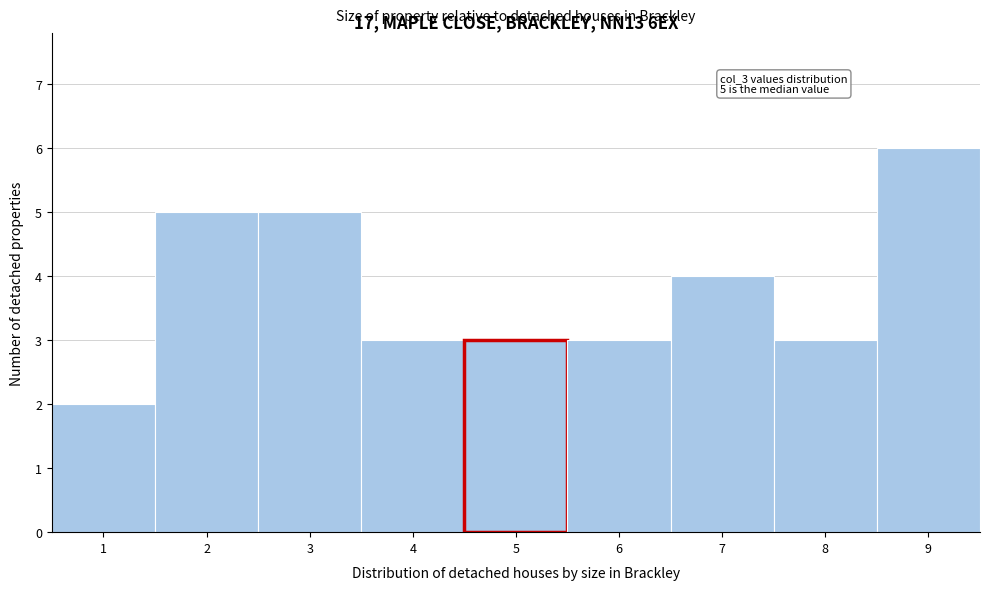

Which range on the x-axis has the tallest bar?

8.5 to 9.5